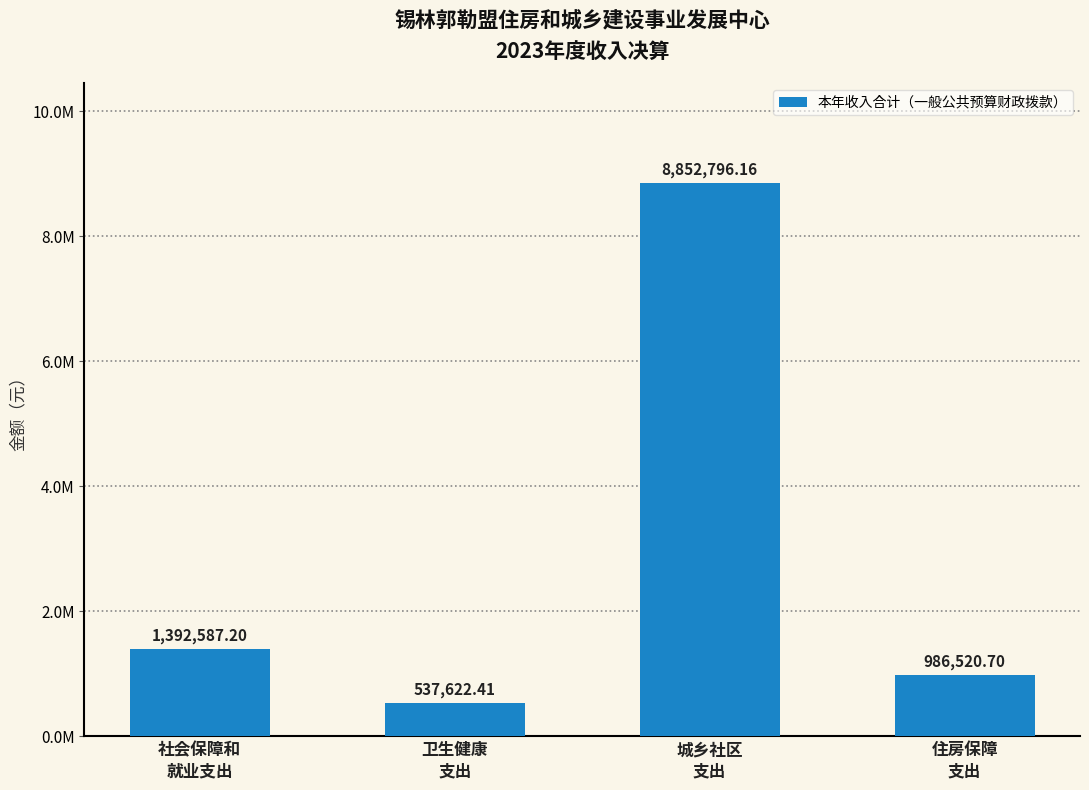

True or false: the data shows 537622.4 at 卫生健康
支出.

True